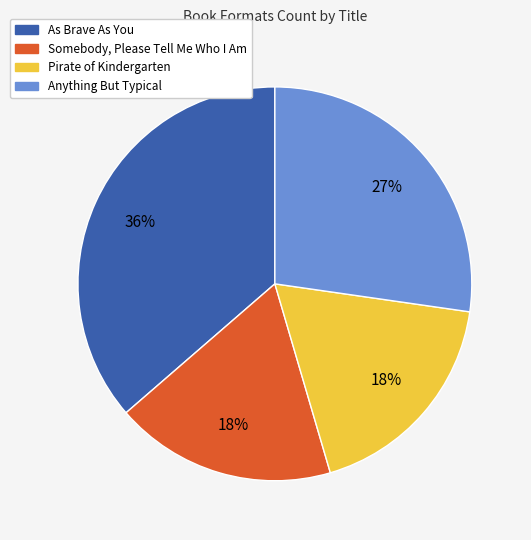

To the nearest percent, what is the difference between the As Brave As You and Anything But Typical slice percentages?

9%